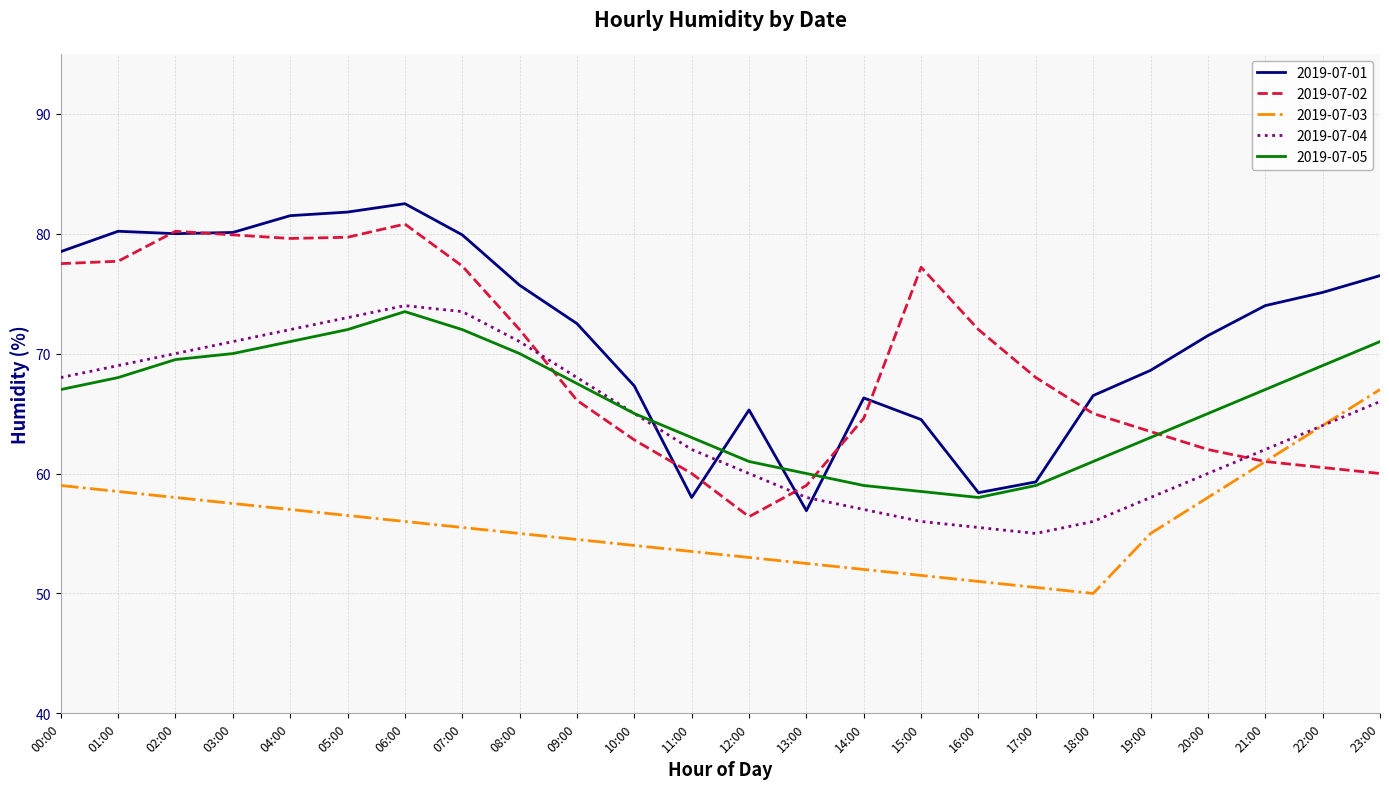

What is the maximum value shown in the chart?

82.5